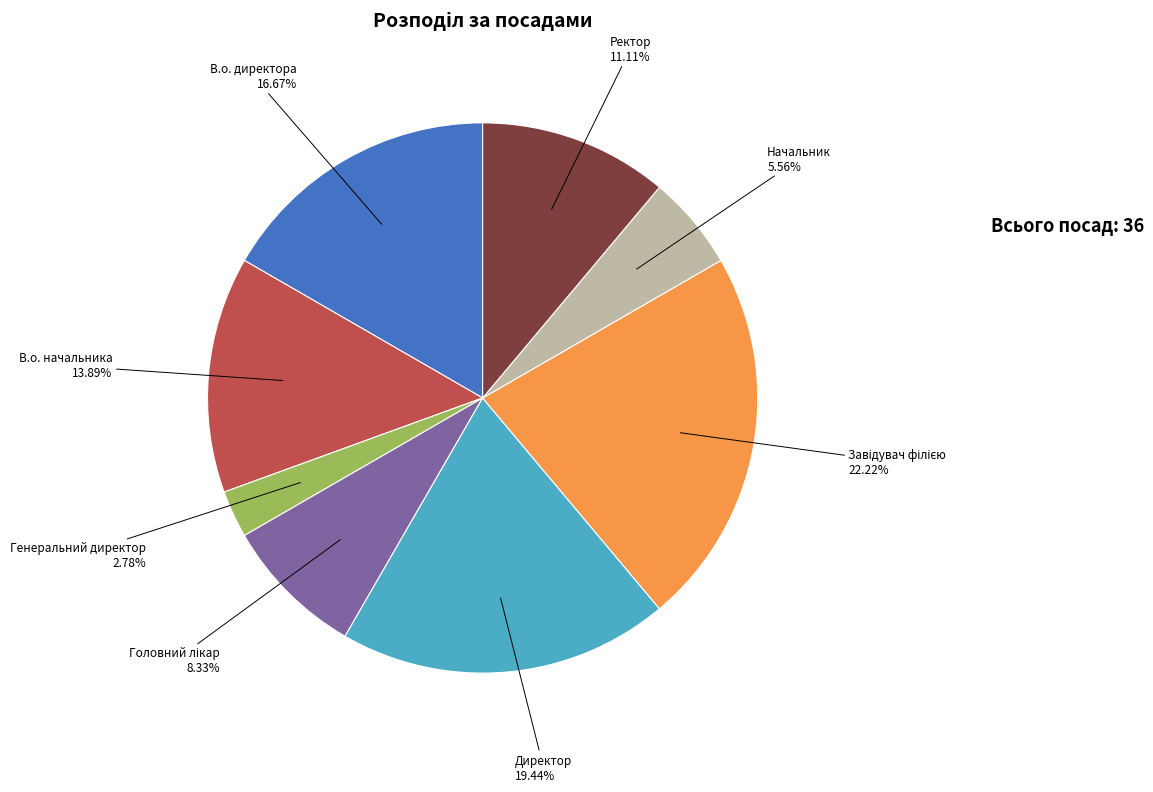

What is the ratio of the value at В.о. директора to the value at Ректор?

1.5